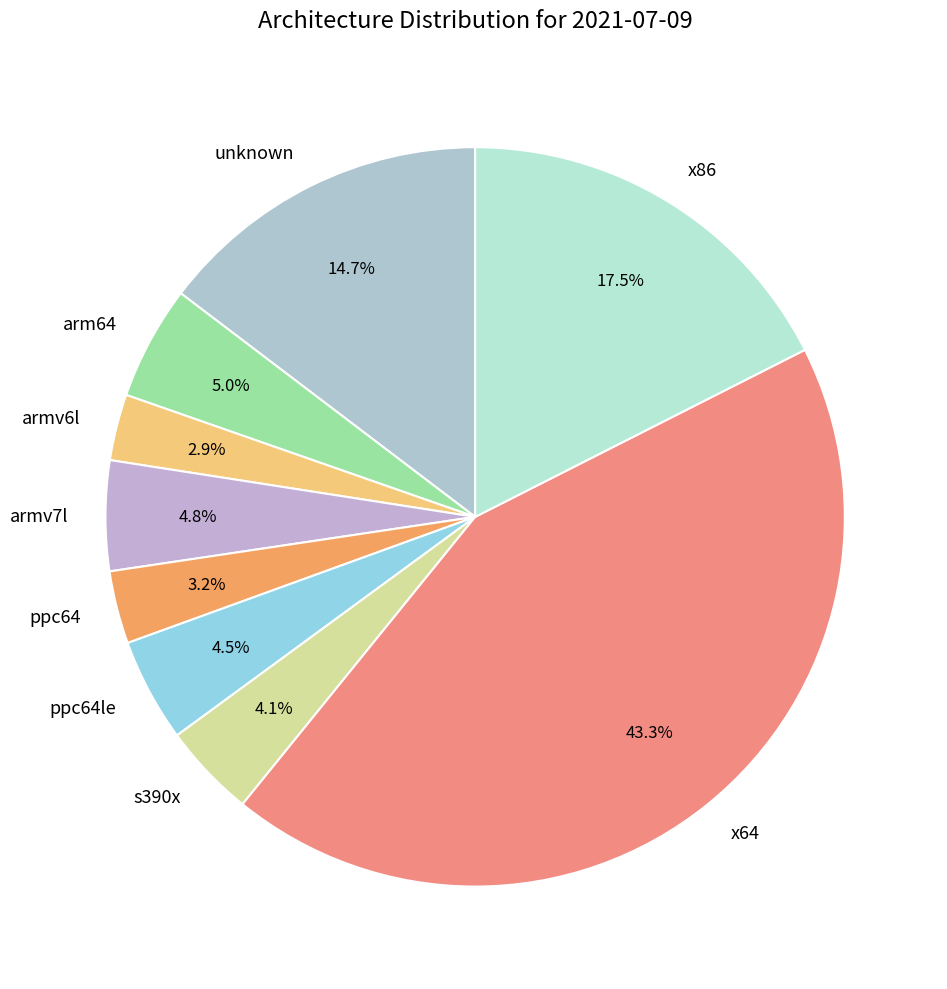

Is the sum of unknown and armv6l greater than half?

No